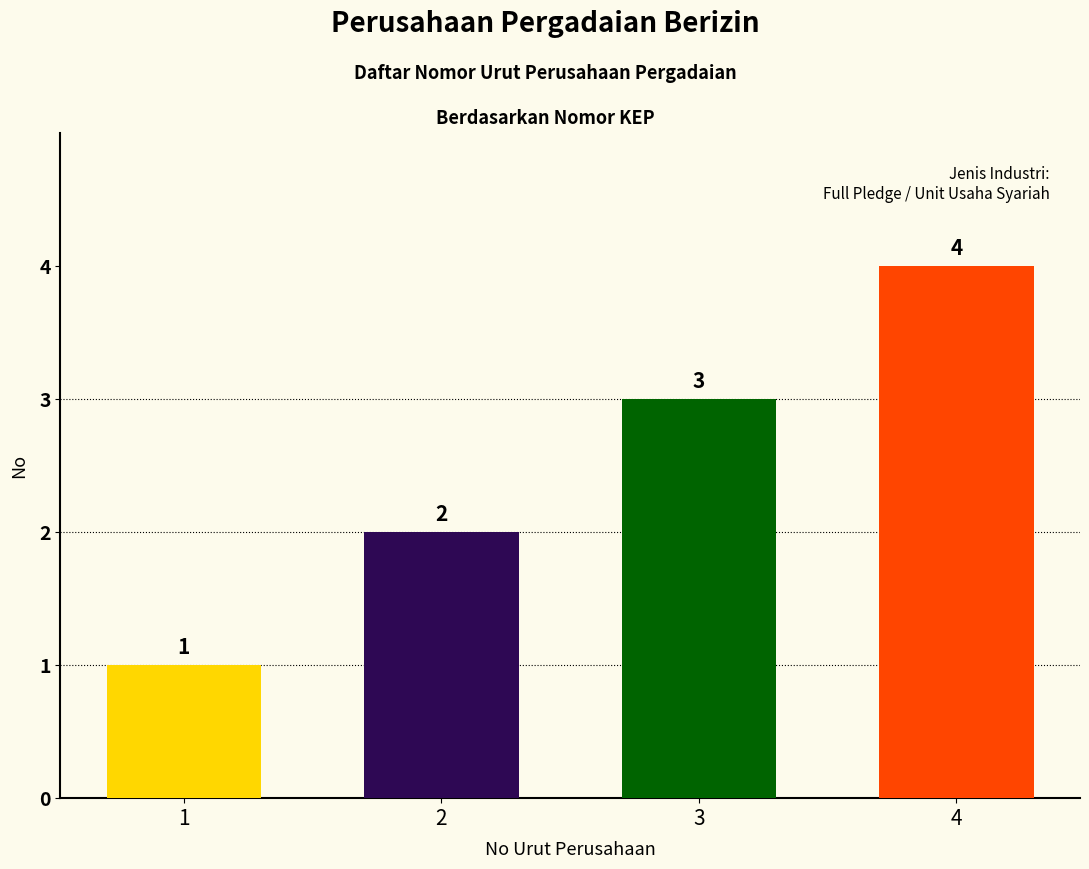

What is the sum of the values at 1 and 3?

4